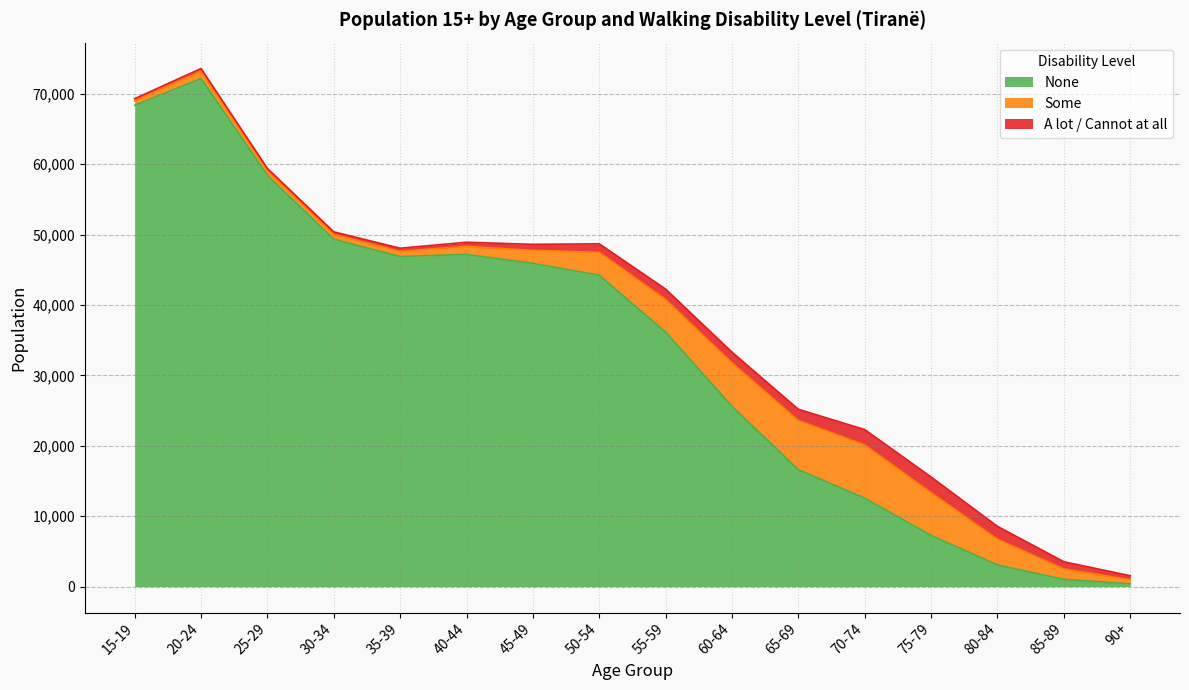

Which series ends up on top after the final intersection of None and A lot / Cannot at all?

A lot / Cannot at all